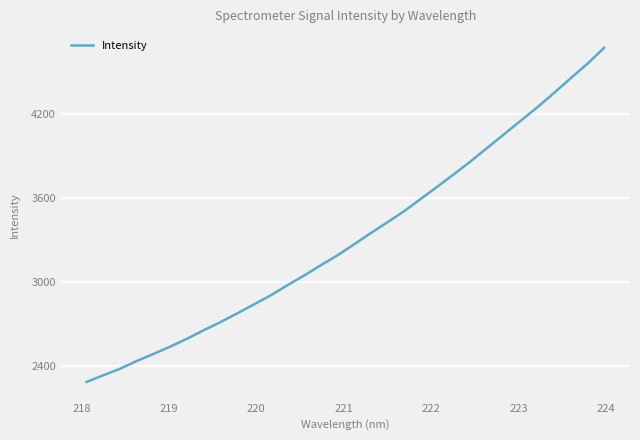

What is the smallest value displayed?

2285.8